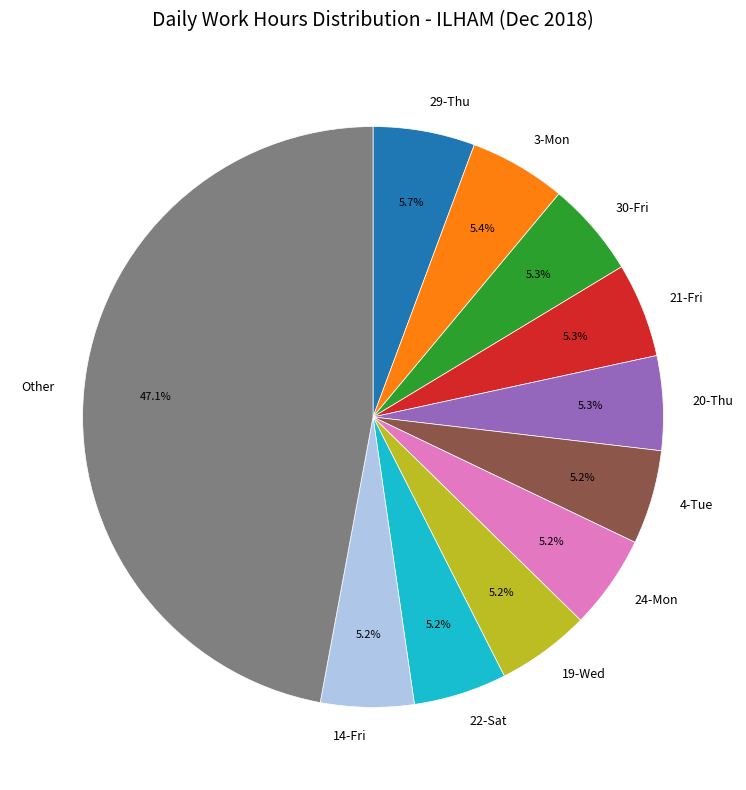

To the nearest percent, what percentage of the pie is 29-Thu?

6%